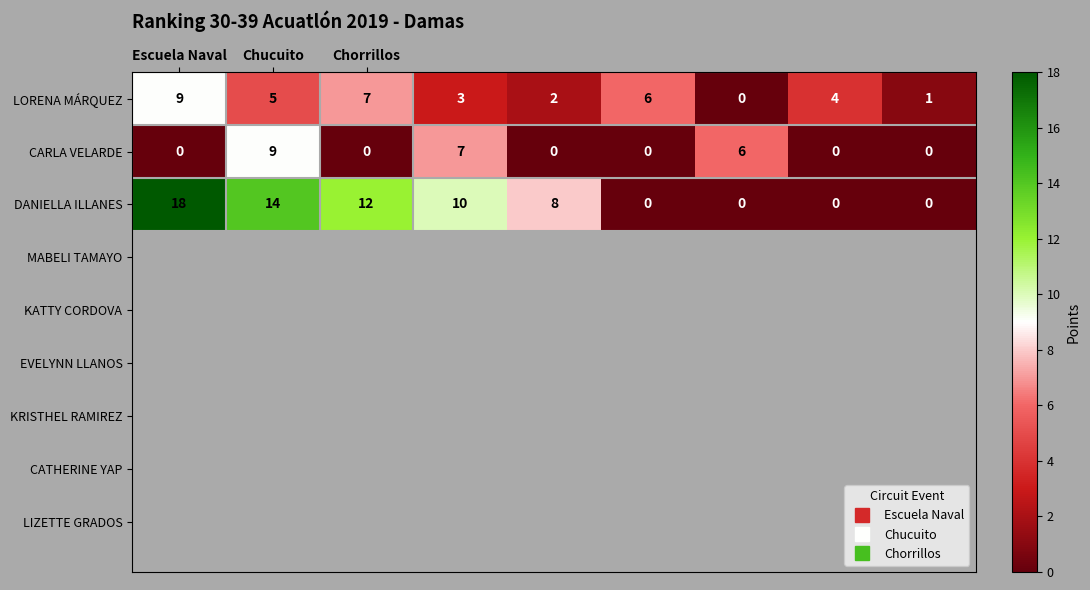

What is the difference between the maximum and second lowest values in the DANIELLA ILLANES series?

18